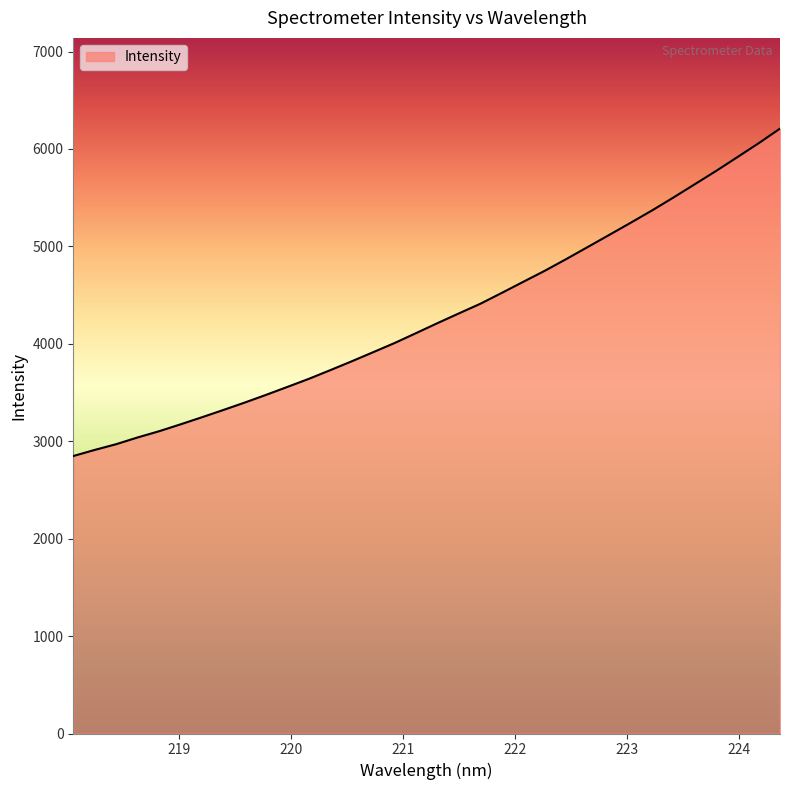

How many distinct data groups are displayed?

1